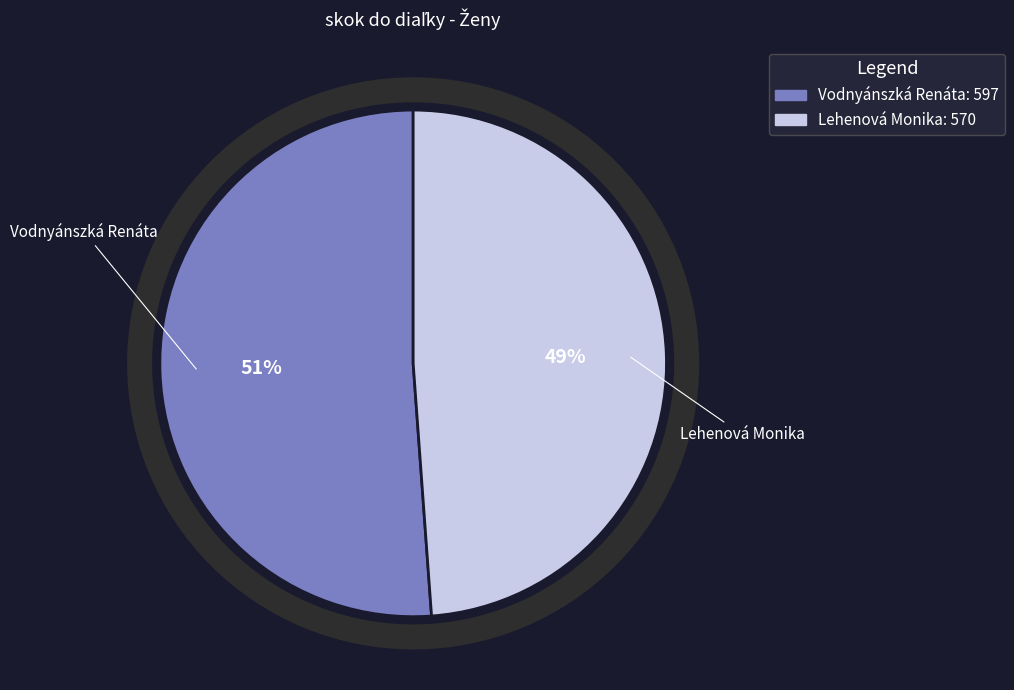

Which category accounts for the majority?

Vodnyánszká Renáta